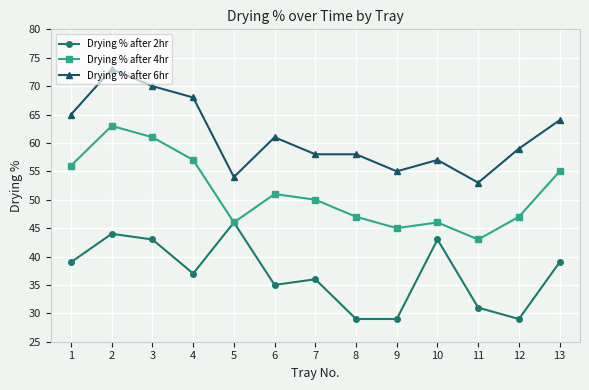

Which series changed the most between 2 and 8?

Drying % after 4hr